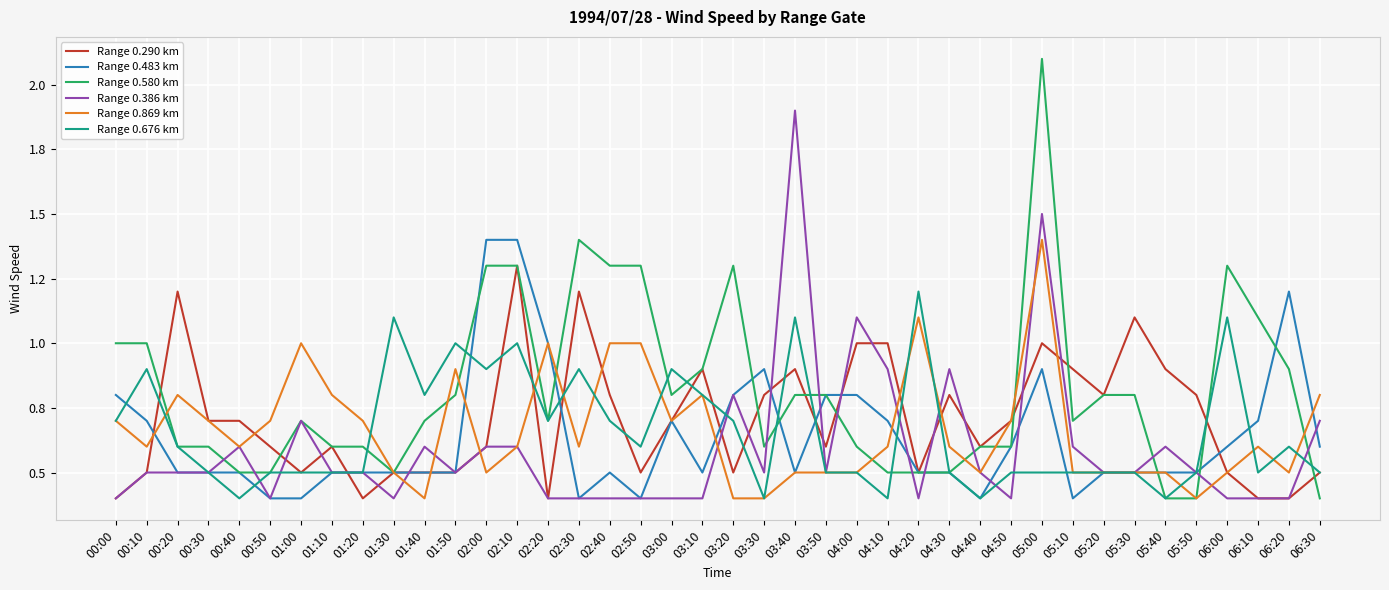

Is this an area chart (filled region under the line)?

No